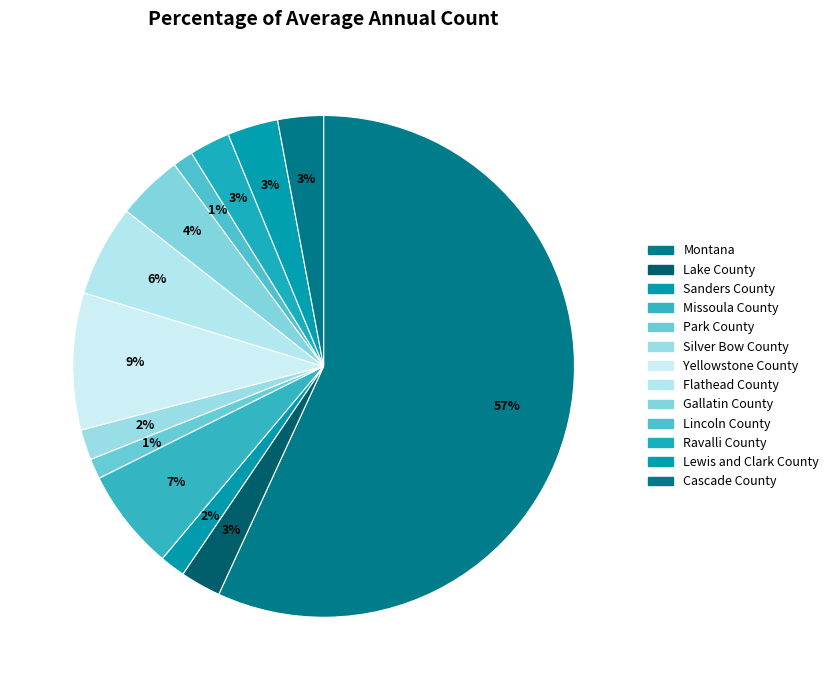

What percentage is the Yellowstone County slice, to the nearest percent?

9%